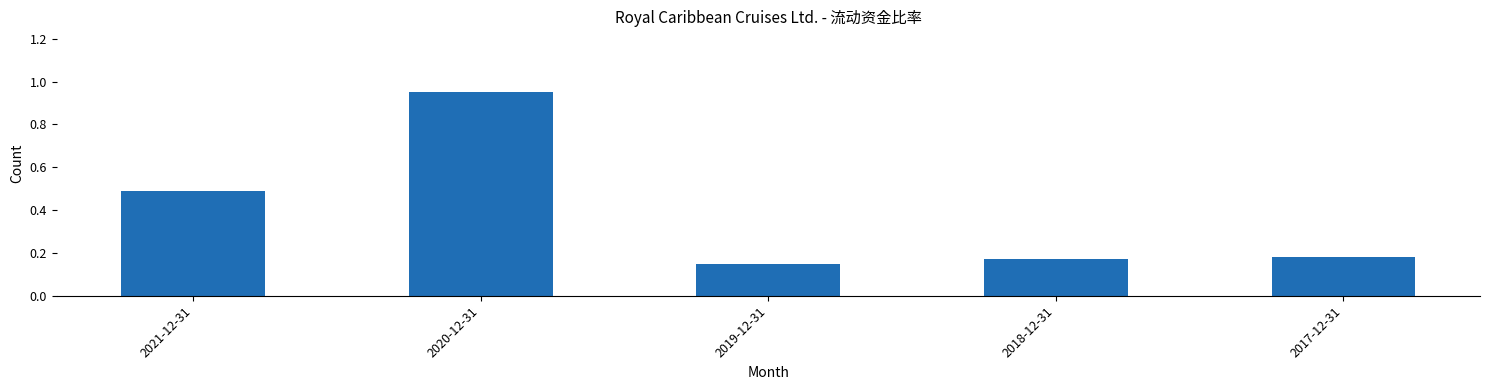

Which label corresponds to the largest value in the chart?

2020-12-31